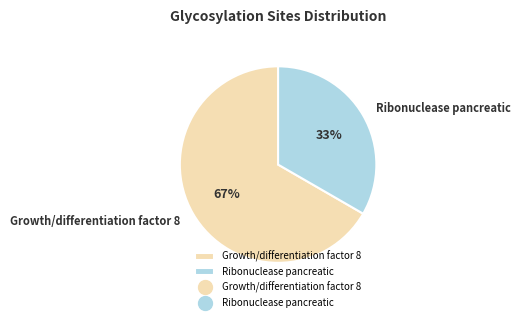

To the nearest percent, what percentage of the pie is Ribonuclease pancreatic?

33%